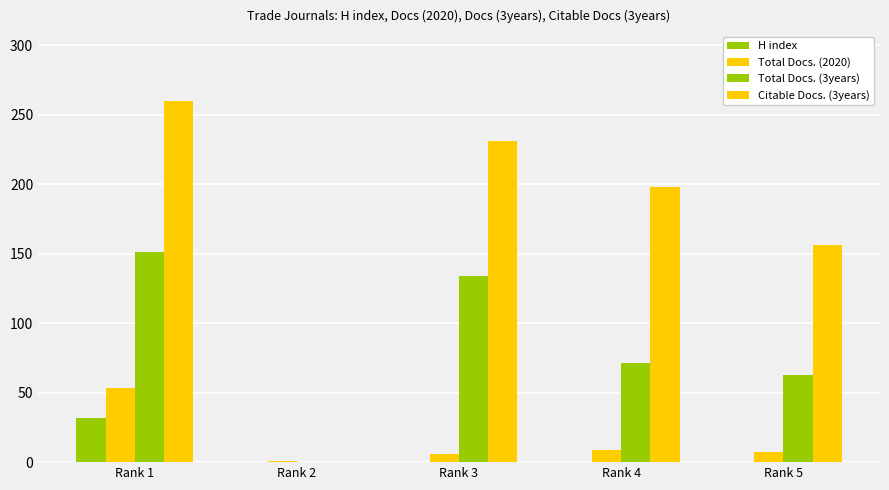

What is the difference between the maximum and second lowest values in the Total Docs. (2020) series?

47